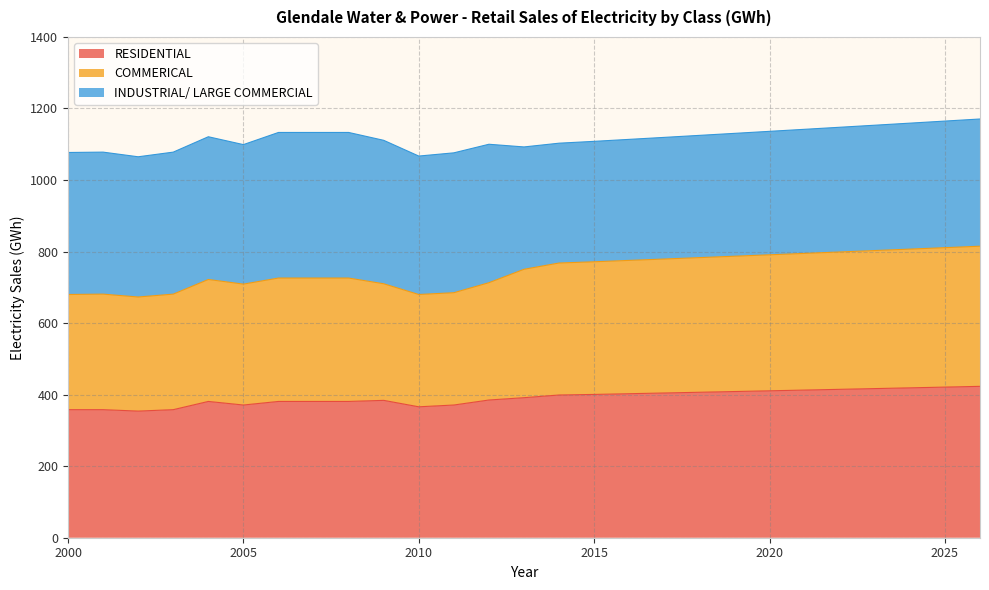

What is the value of the COMMERICAL point at the 23rd from the left?

798.9